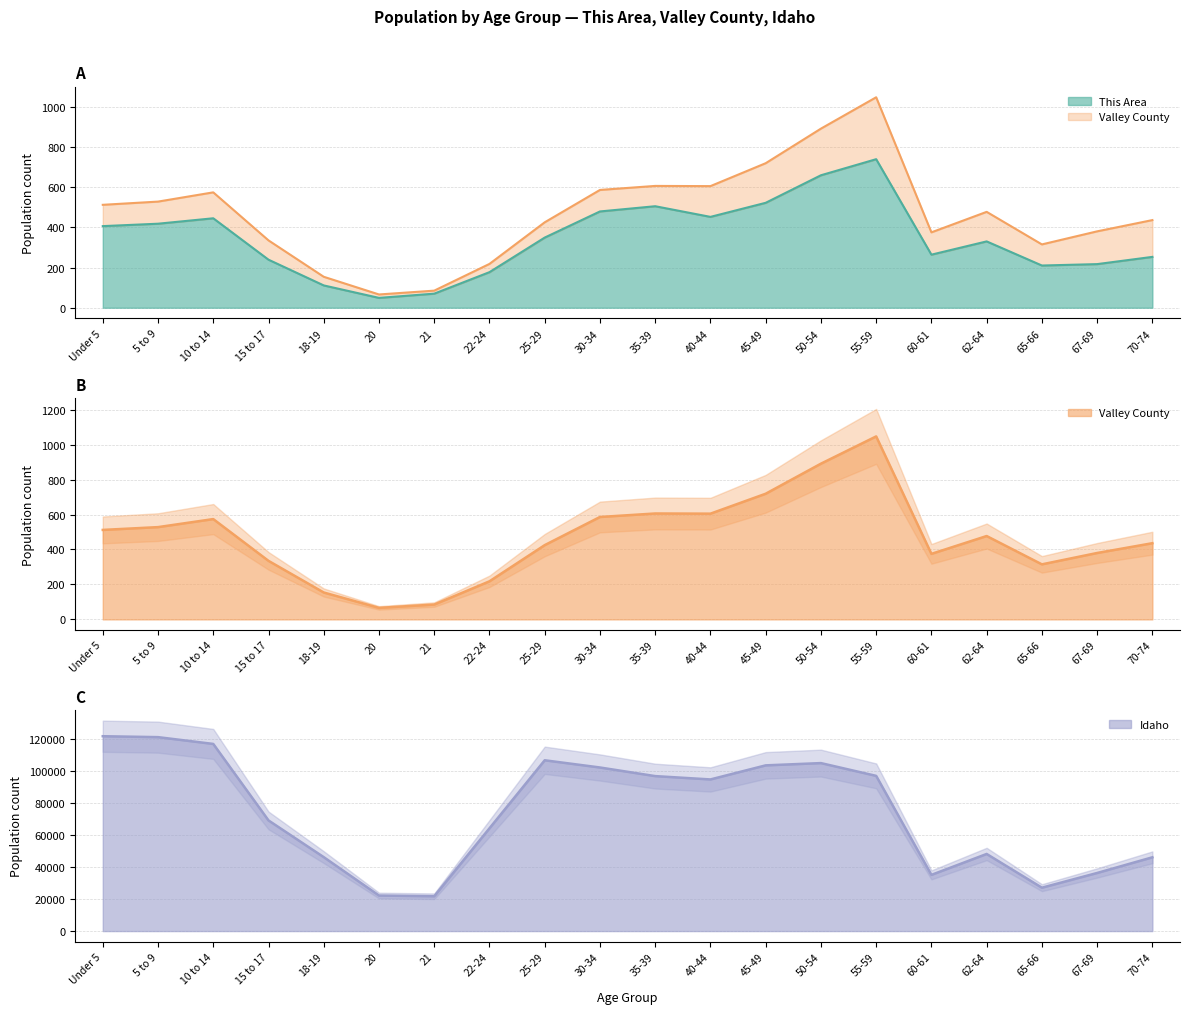

What is the greatest value displayed?

121772